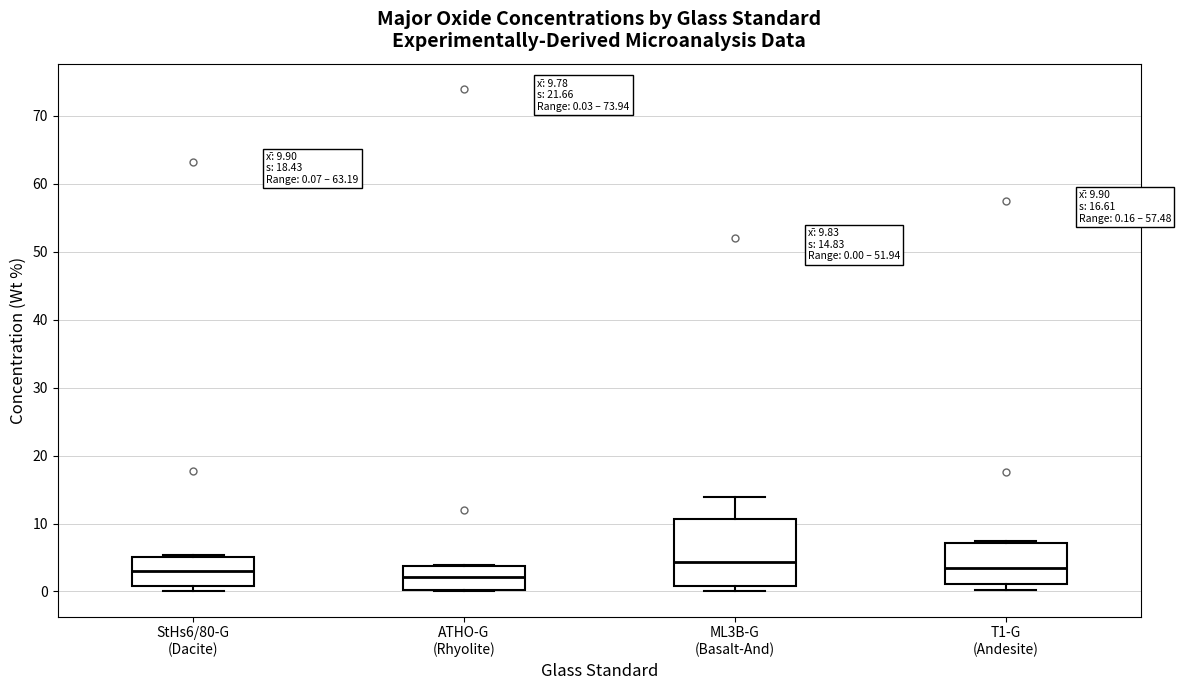

Comparing the boxes themselves (not the whiskers), which one is the tallest?

ML3B-G (Basalt-And)